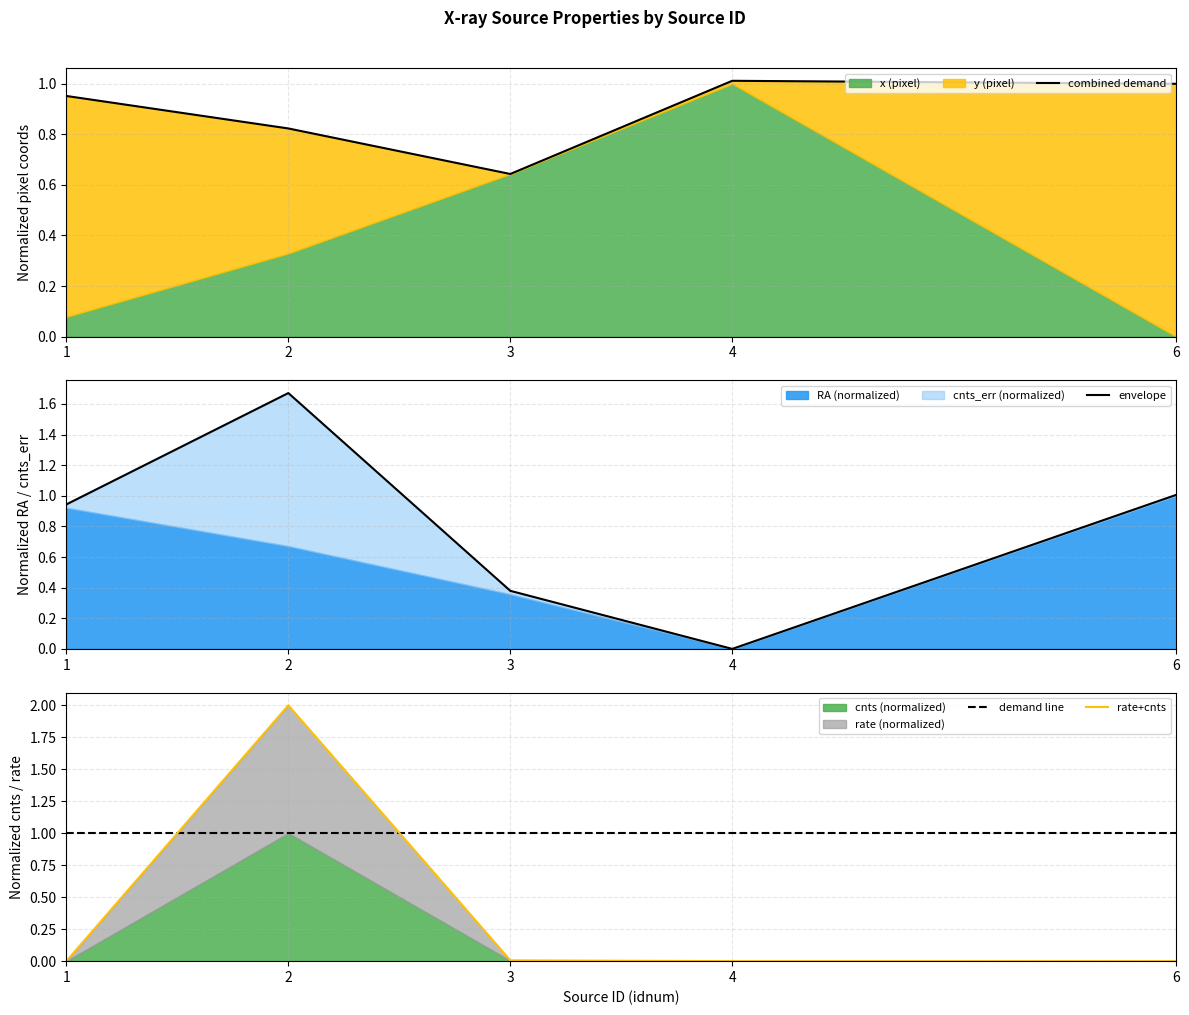

Which series has the largest total across all categories?

demand line